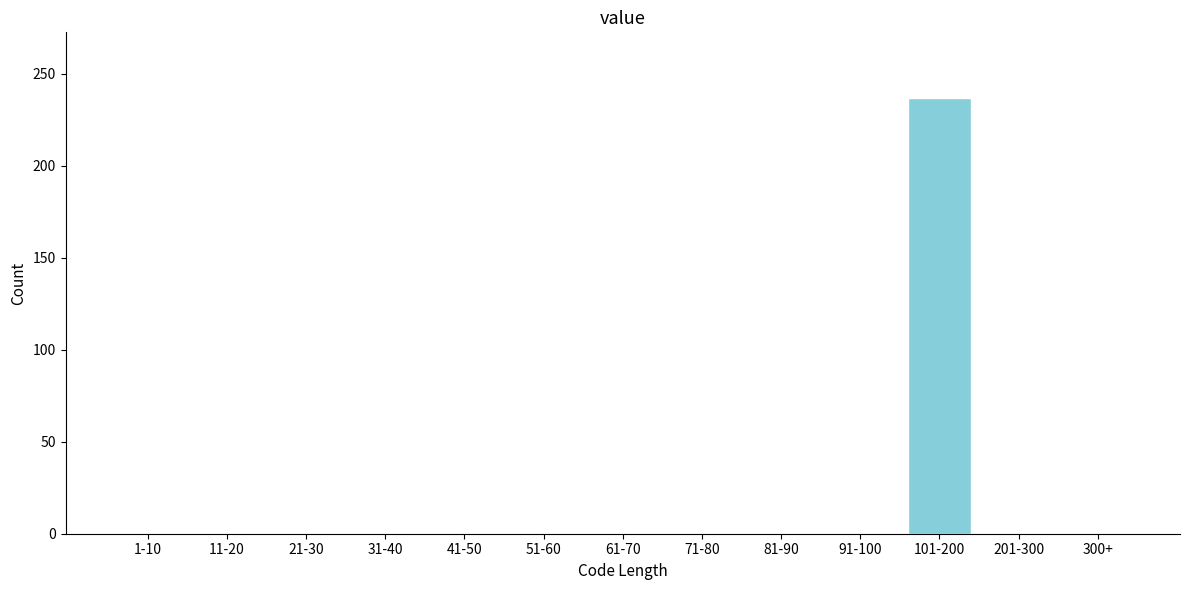

Reading right to left, what are all the values shown in this chart?

300+=0	201-300=0	101-200=237	91-100=0	81-90=0	71-80=0	61-70=0	51-60=0	41-50=0	31-40=0	21-30=0	11-20=0	1-10=0